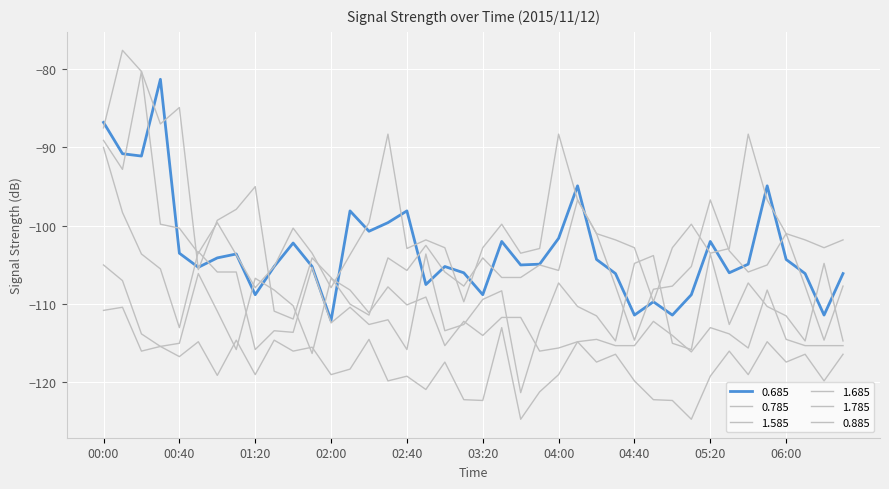

How many lines are shown in the chart?

6